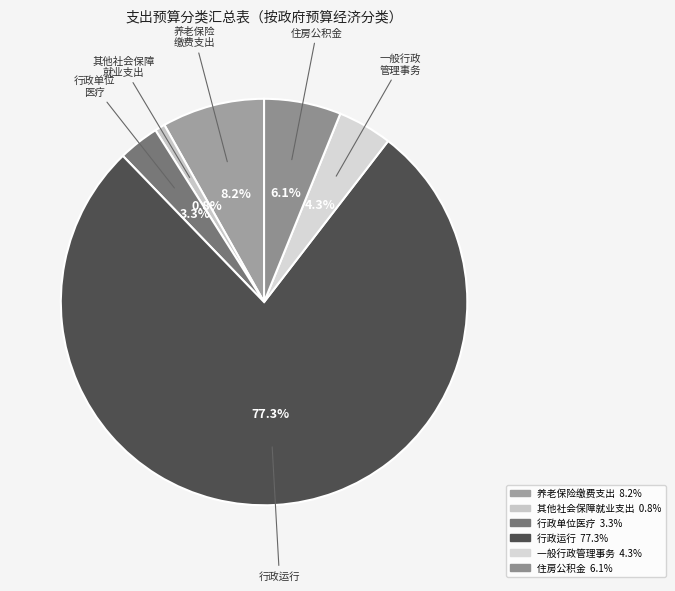

How many segments does this pie chart have?

6